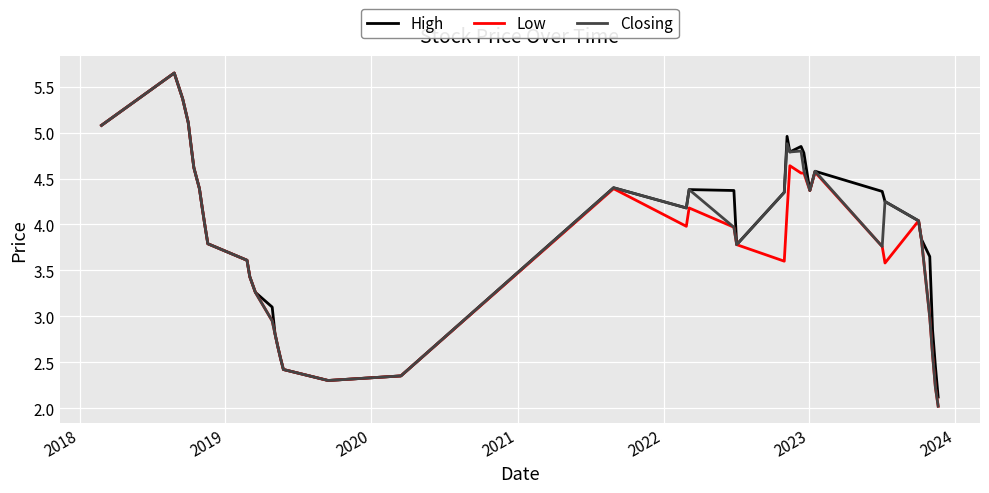

What are all the series names shown in the legend?

High, Low, Closing